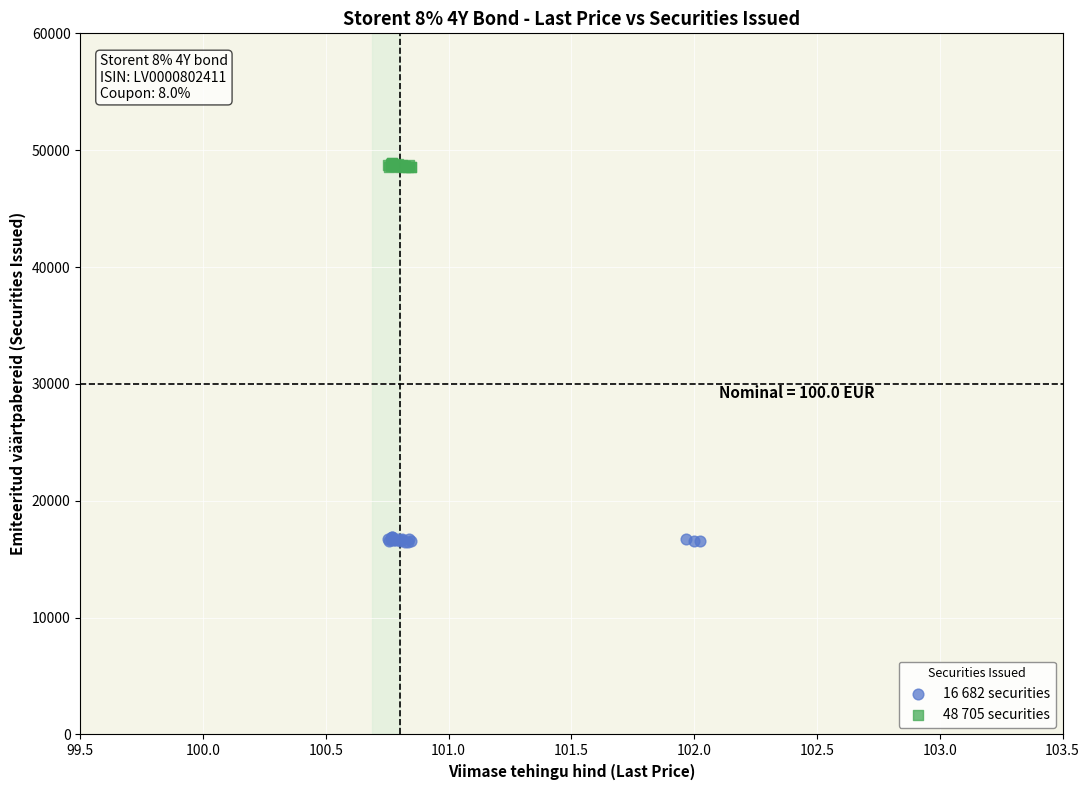

Which series contains the lowest Y value?

16 682 securities